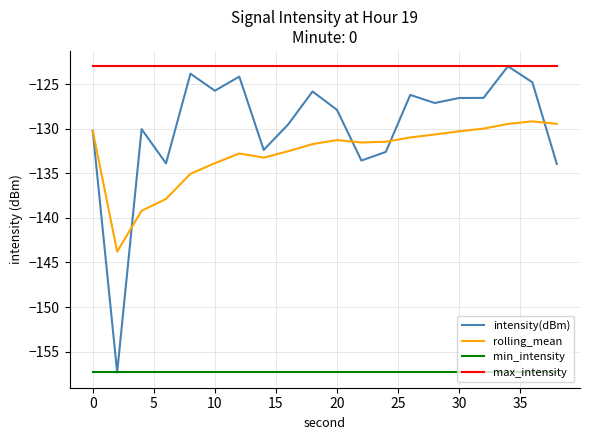

How many values in the intensity(dBm) series are below -127?

11